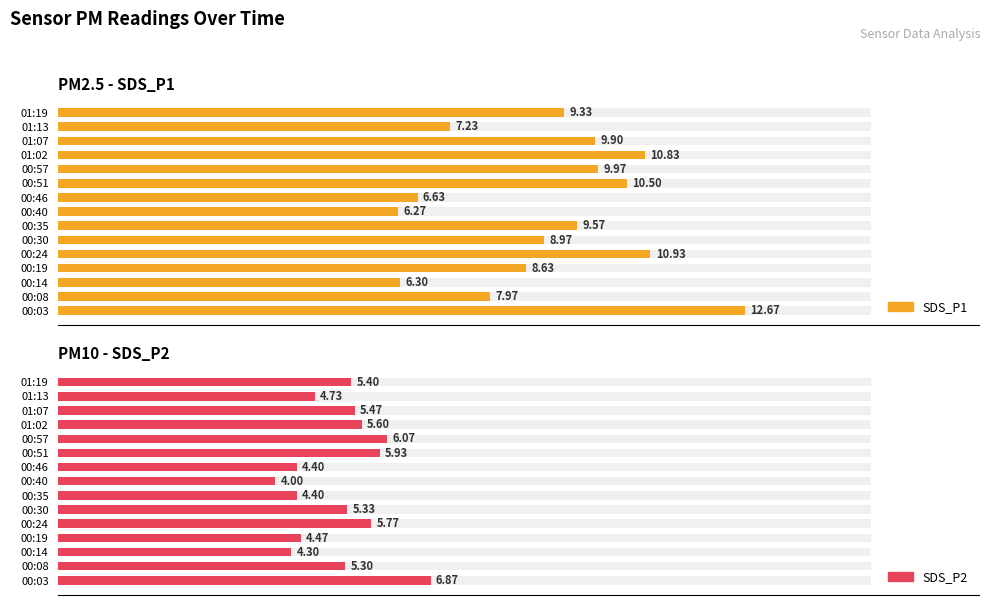

True or false: SDS_P2 has a value of 6.5 at 01:13.

False